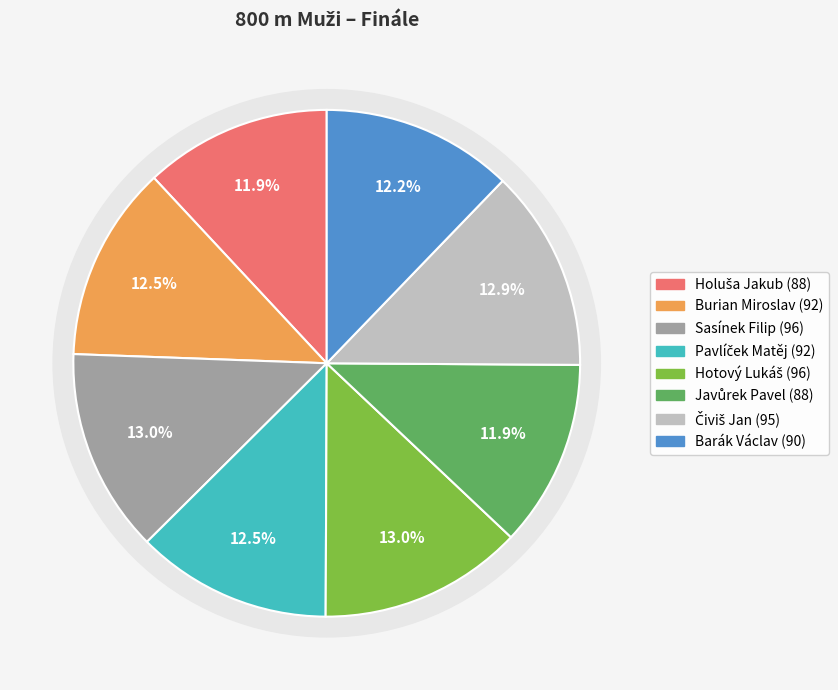

Count the number of slices in the pie.

8